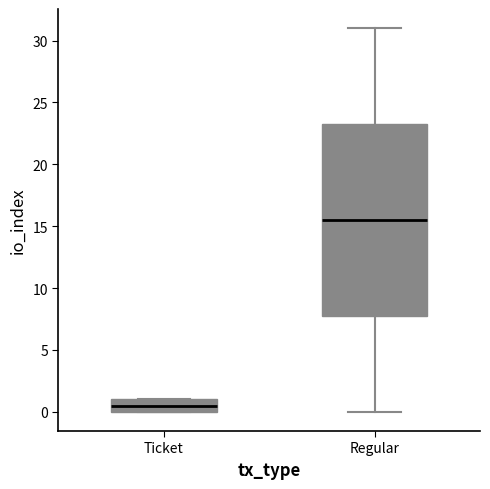

Which box is the tallest, from its lower edge to its upper edge?

Regular